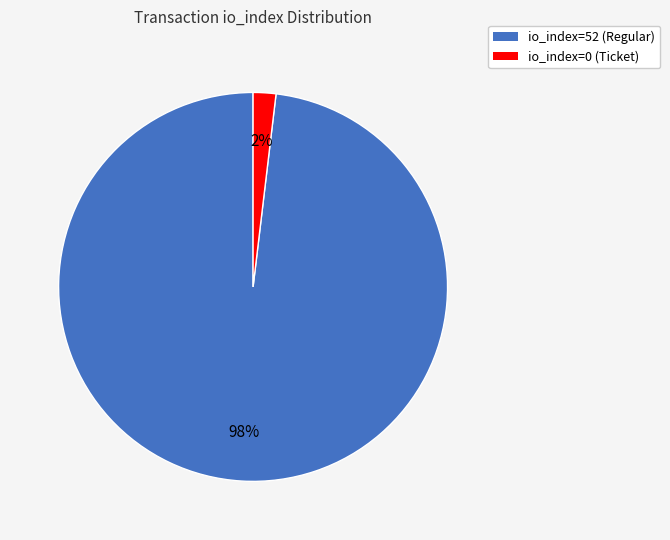

Combined, do io_index=52 (Regular) and io_index=0 (Ticket) account for over 50%?

Yes